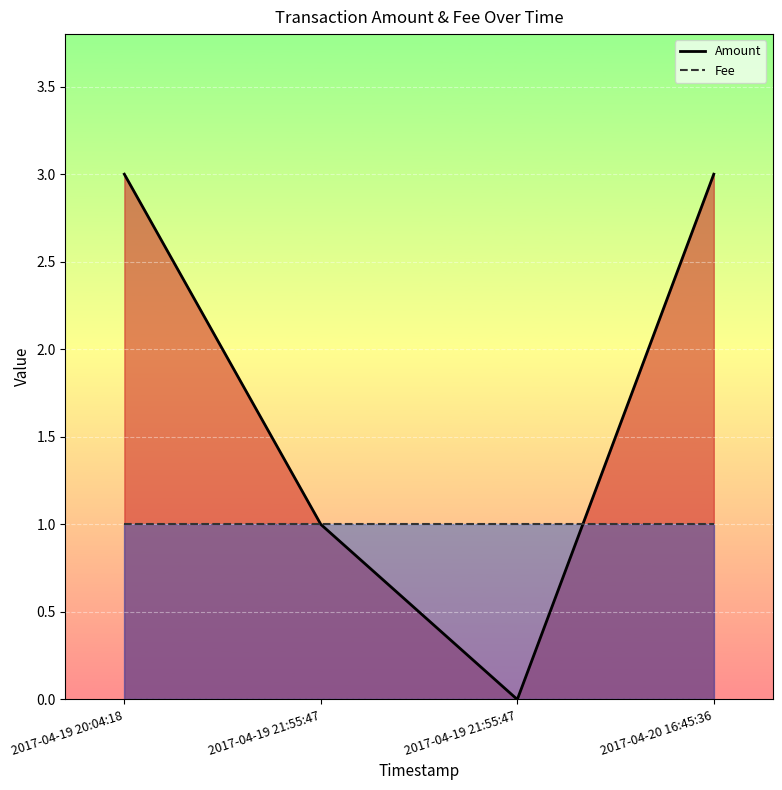

The value of Fee at 2017-04-19 20:04:18 is 1. True or false?

False